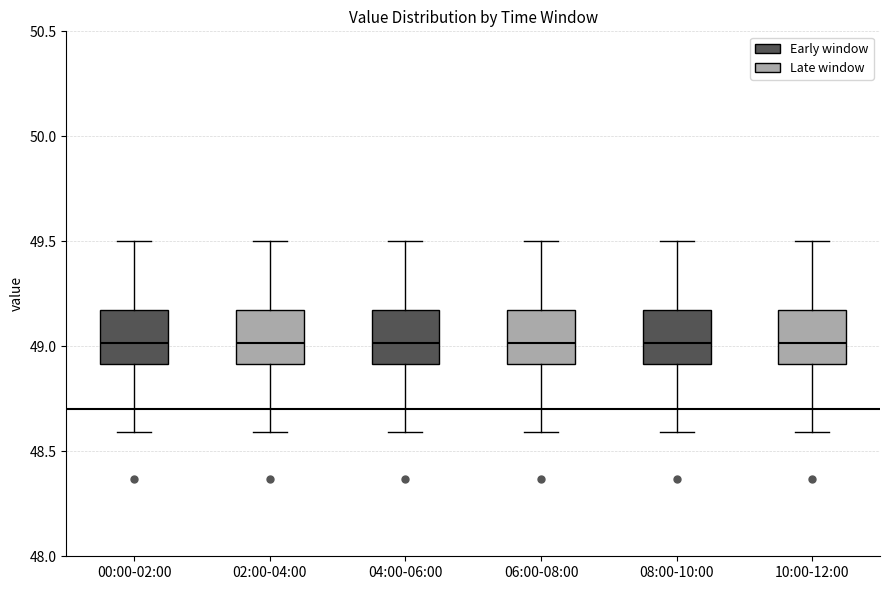

Reading left to right, read every box against the y-axis: the position of its median line, the range the box covers, and the ends of its whiskers. The values are not printed on the chart, so give them approximately, as read against the axis.

00:00-02:00: median 49.00, box 48.90 to 49.15, whiskers 48.60 to 49.50
02:00-04:00: median 49.00, box 48.90 to 49.15, whiskers 48.60 to 49.50
04:00-06:00: median 49.00, box 48.90 to 49.15, whiskers 48.60 to 49.50
06:00-08:00: median 49.00, box 48.90 to 49.15, whiskers 48.60 to 49.50
08:00-10:00: median 49.00, box 48.90 to 49.15, whiskers 48.60 to 49.50
10:00-12:00: median 49.00, box 48.90 to 49.15, whiskers 48.60 to 49.50